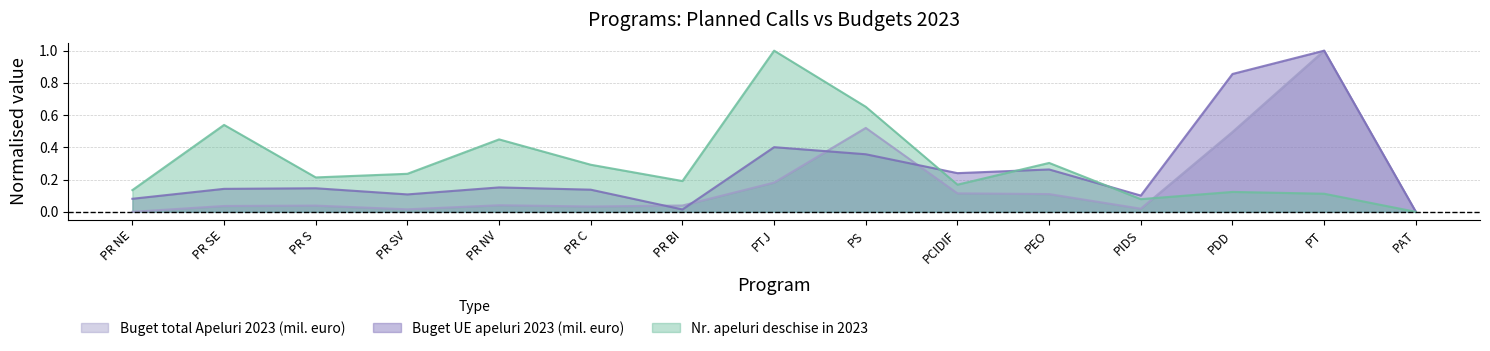

Which series ends up on top after the final intersection of Buget UE apeluri 2023 (mil. euro) and Nr. apeluri deschise in 2023?

Buget UE apeluri 2023 (mil. euro)